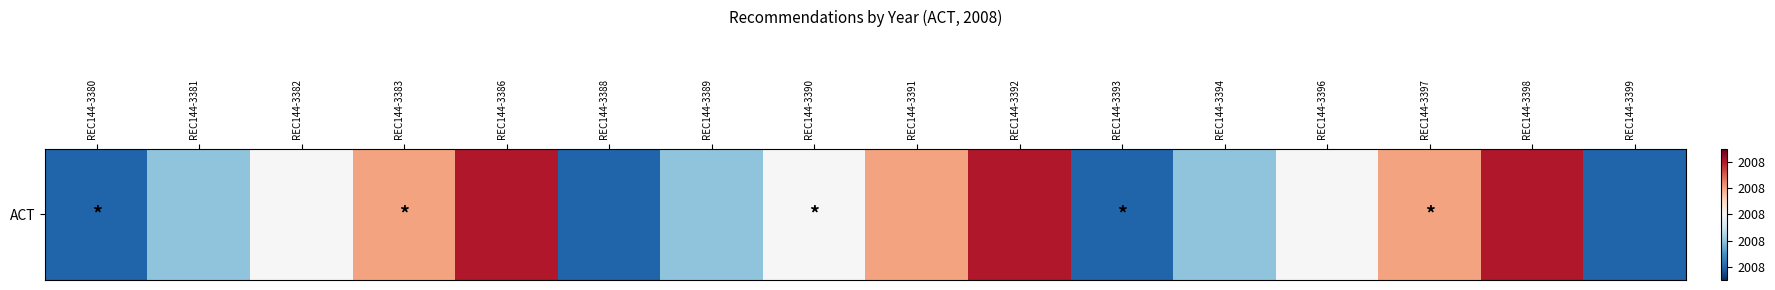

Is it true that the value at REC144-3393 is 2008.0?

True